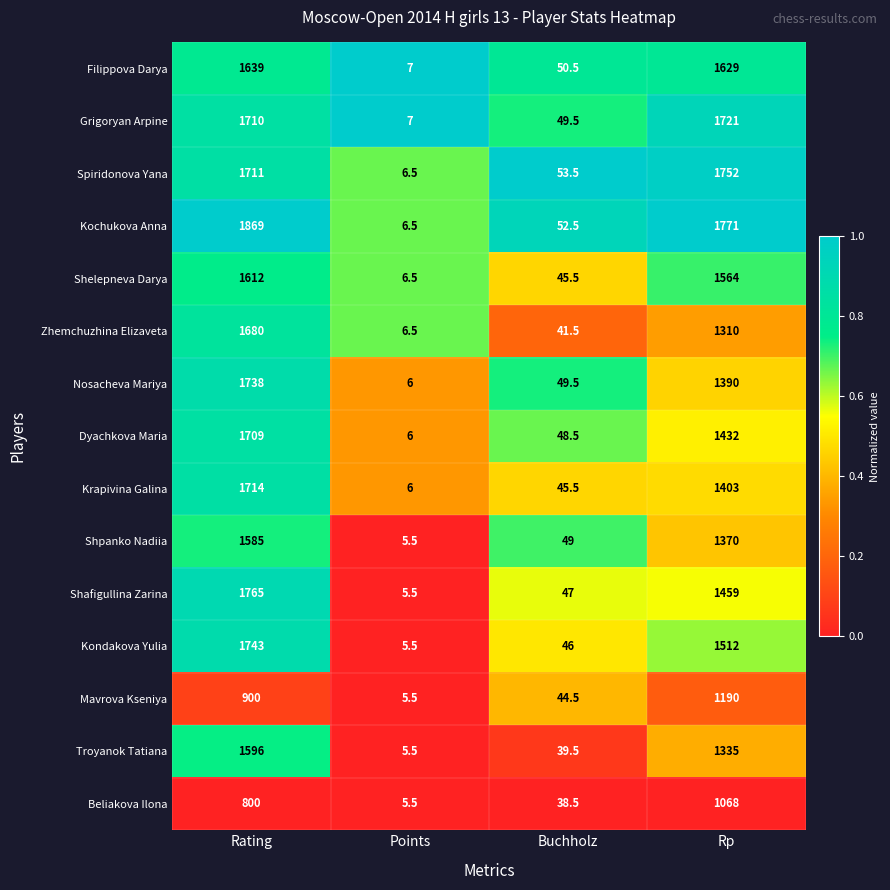

At which category is the sum across all series the highest?

Rating